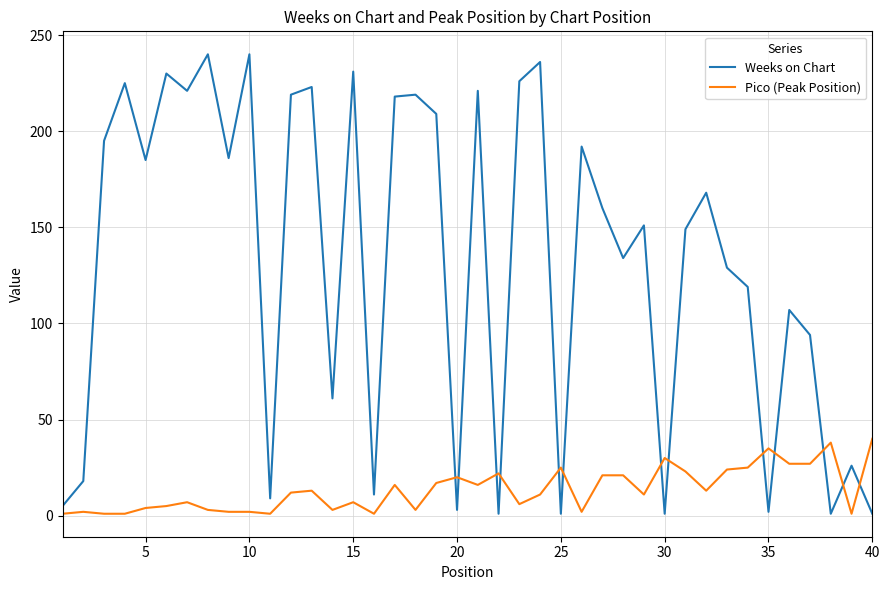

Which series has the largest range (max minus min)?

Weeks on Chart